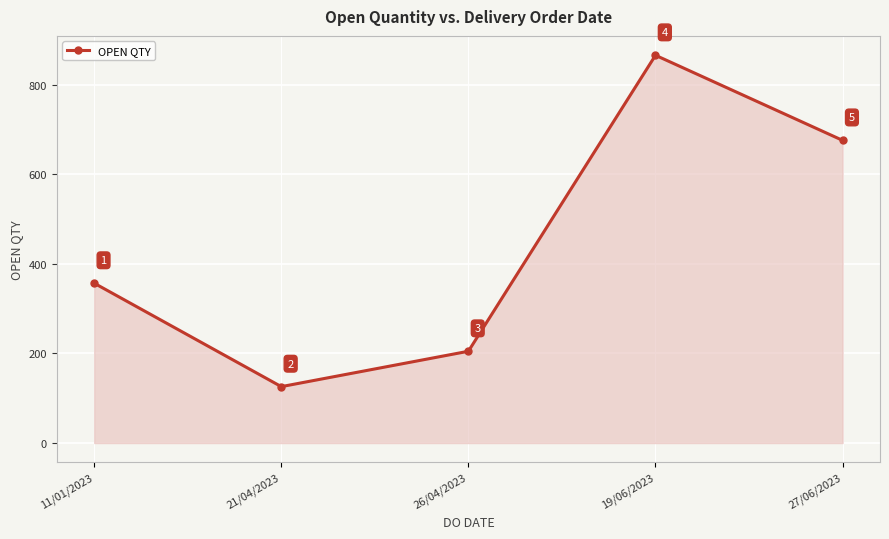

Which has a higher value, 11/01/2023 or 26/04/2023?

11/01/2023